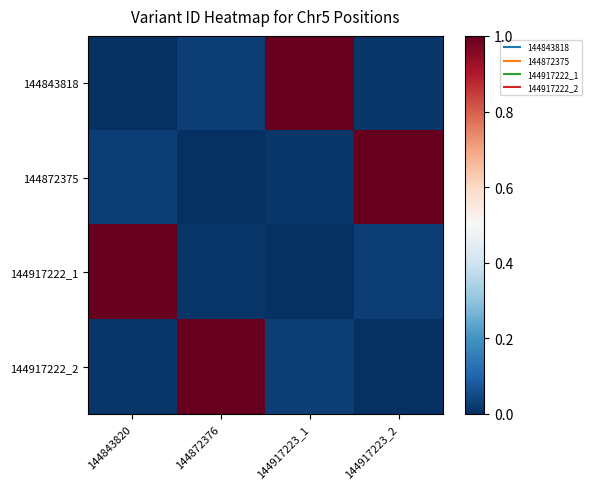

At which category does the chart reach its minimum across all series?

144843820